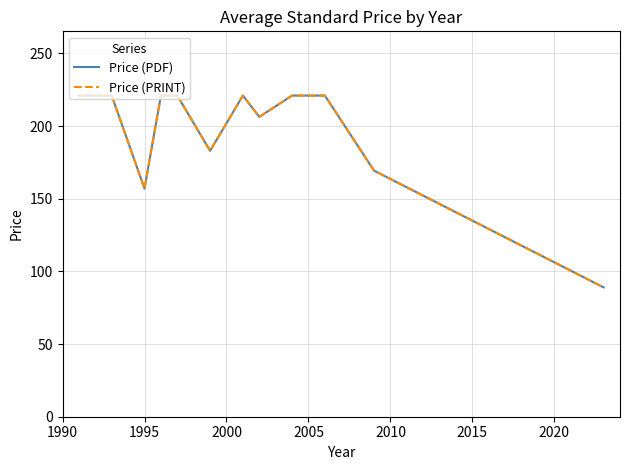

True or false: Price (PDF) and Price (PRINT) intersect in this chart.

False